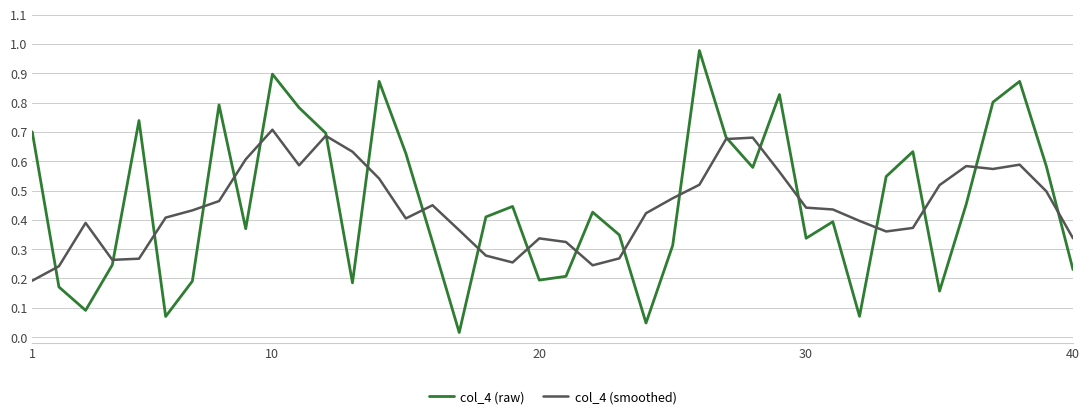

Which series has the widest spread of values?

col_4 (raw)